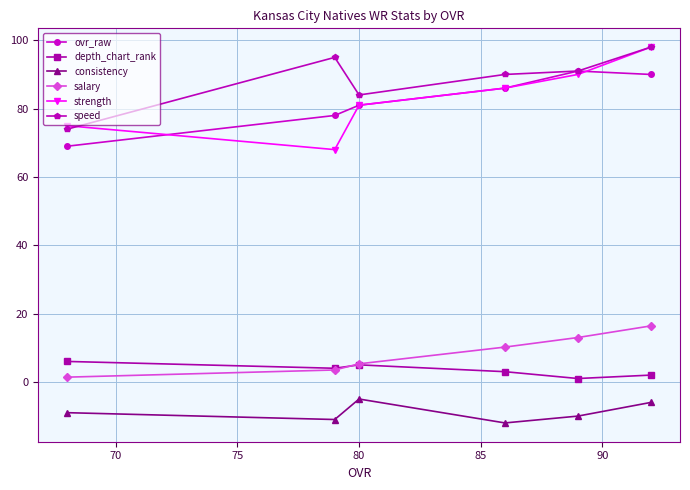

At how many categories does at least one series exceed 22?

6